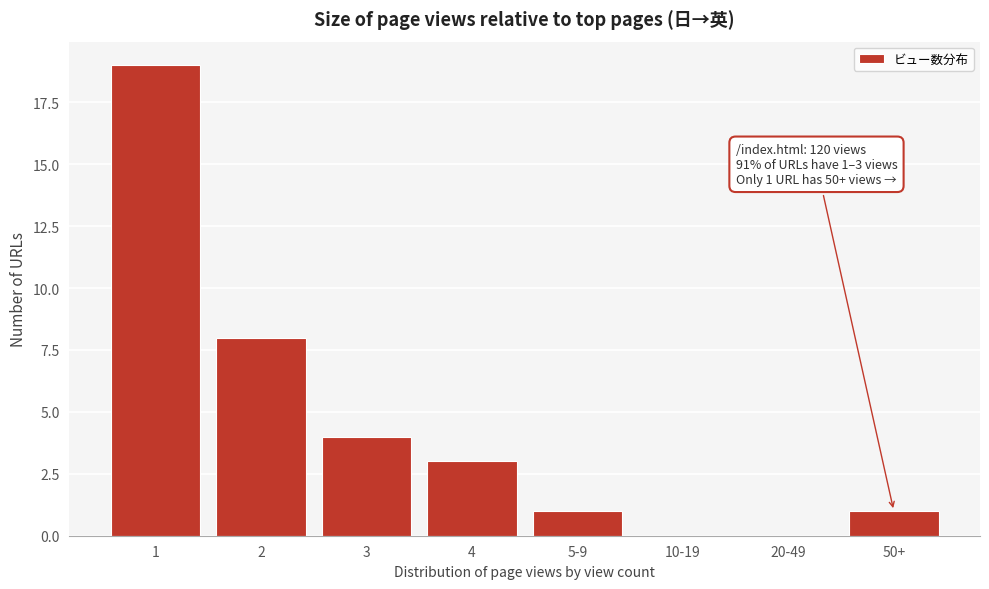

Reading right to left, what are all the values shown in this chart?

50+=1	20-49=0	10-19=0	5-9=1	4=3	3=4	2=8	1=19